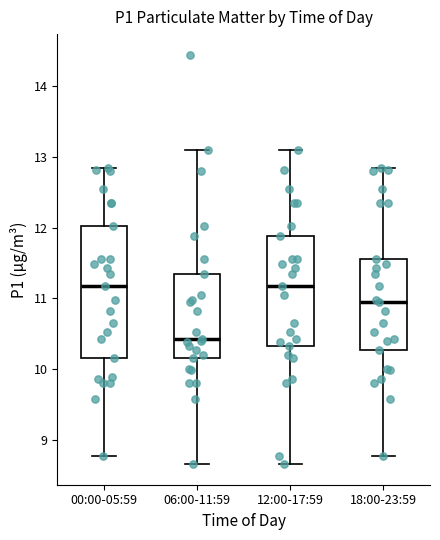

Reading left to right, read every box against the y-axis: the position of its median line, the range the box covers, and the ends of its whiskers. The values are not printed on the chart, so give them approximately, as read against the axis.

00:00-05:59: median 11.2, box 10.2 to 12.0, whiskers 8.8 to 12.9
06:00-11:59: median 10.4, box 10.2 to 11.4, whiskers 8.7 to 13.1
12:00-17:59: median 11.2, box 10.3 to 11.9, whiskers 8.7 to 13.1
18:00-23:59: median 11.0, box 10.3 to 11.6, whiskers 8.8 to 12.9